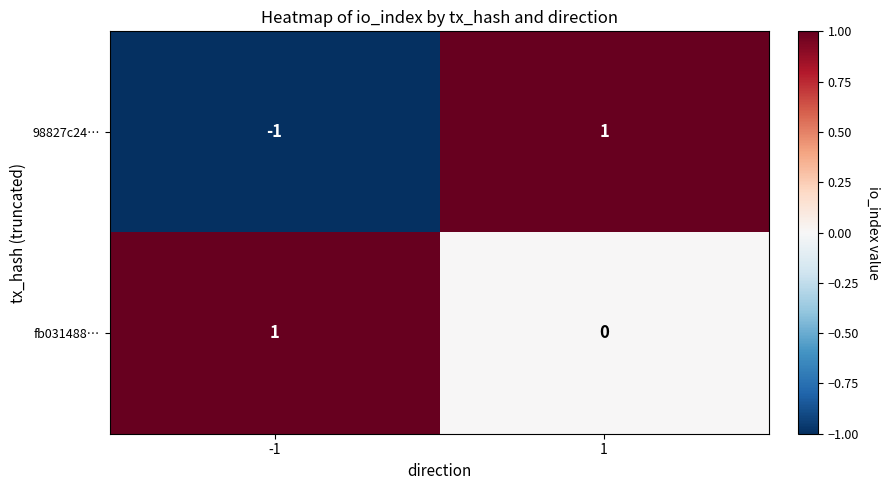

Rank the series by their average value, from highest to lowest.

fb031488…, 98827c24…